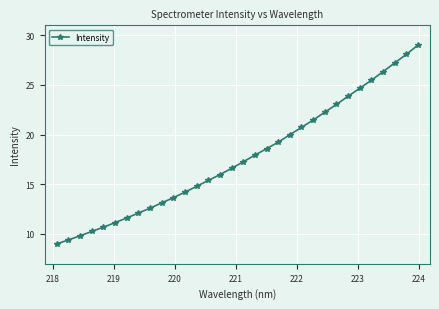

What is the value of the 24th point from the left?

22.2